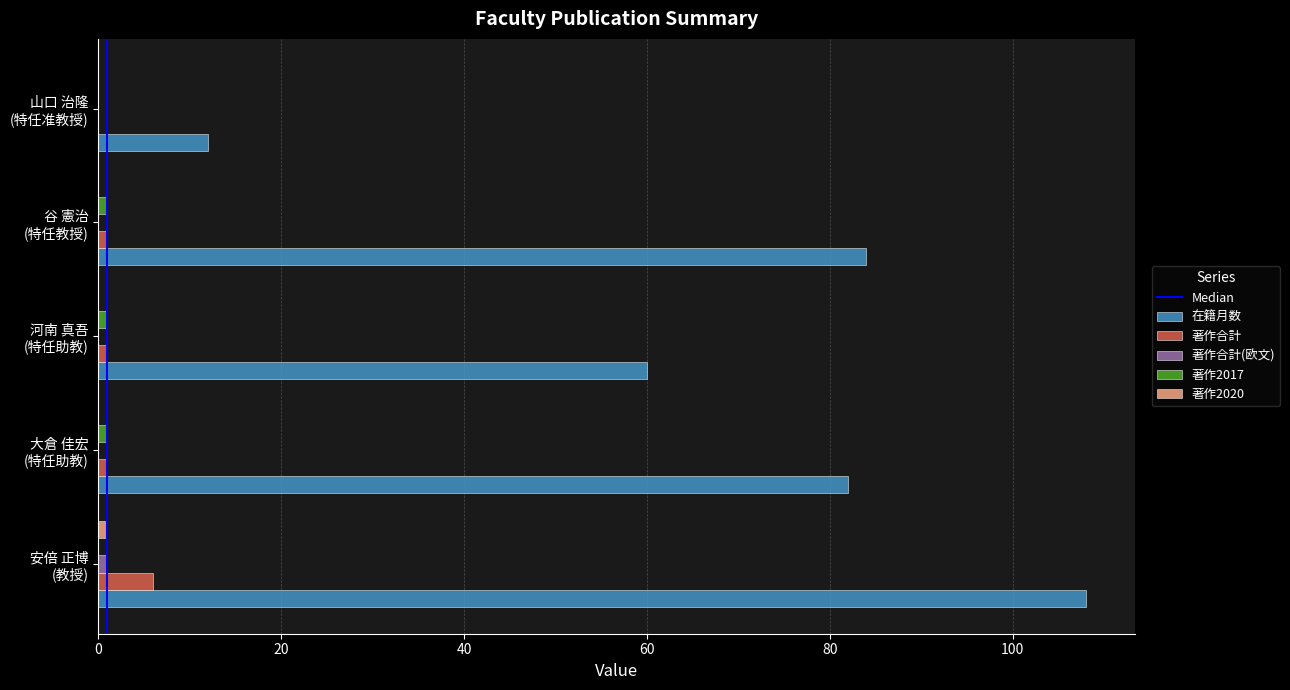

Which series has the largest total across all categories?

在籍月数